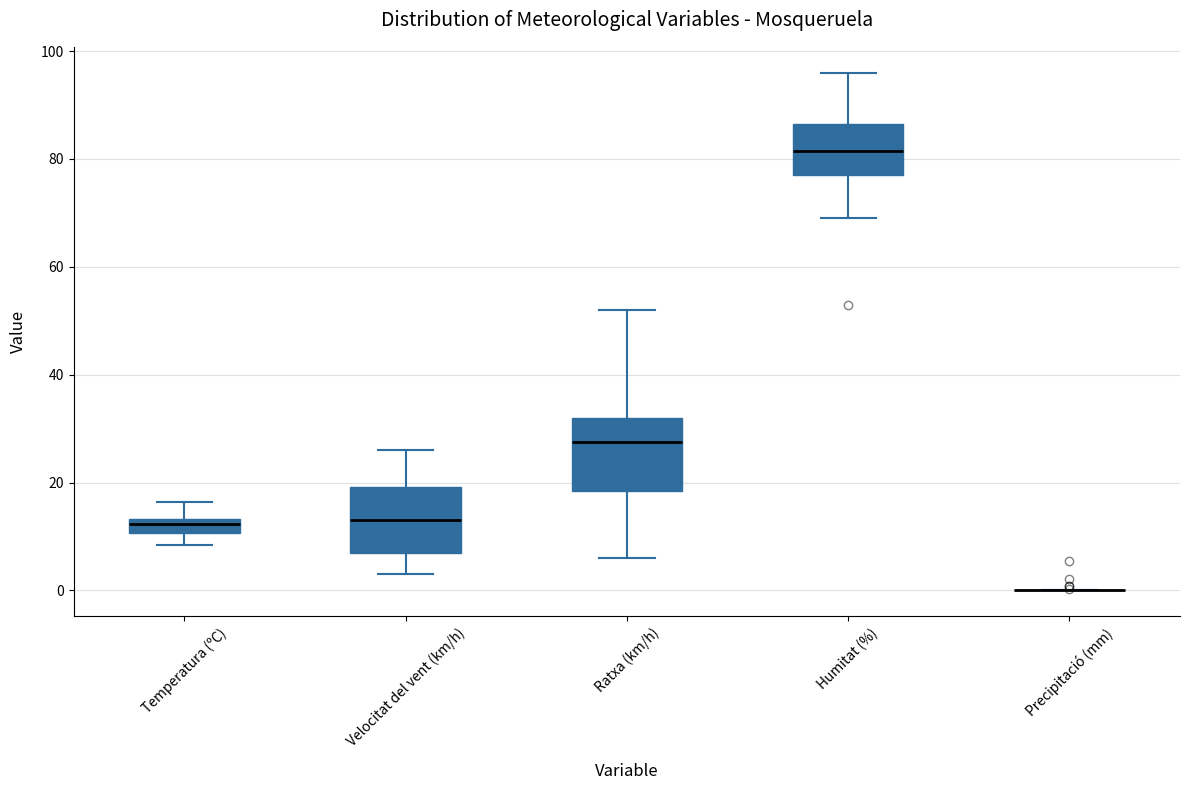

Where does the upper whisker of the box for Ratxa (km/h) end on the y-axis? The values are not printed on the chart, so give them approximately, as read against the axis.

52